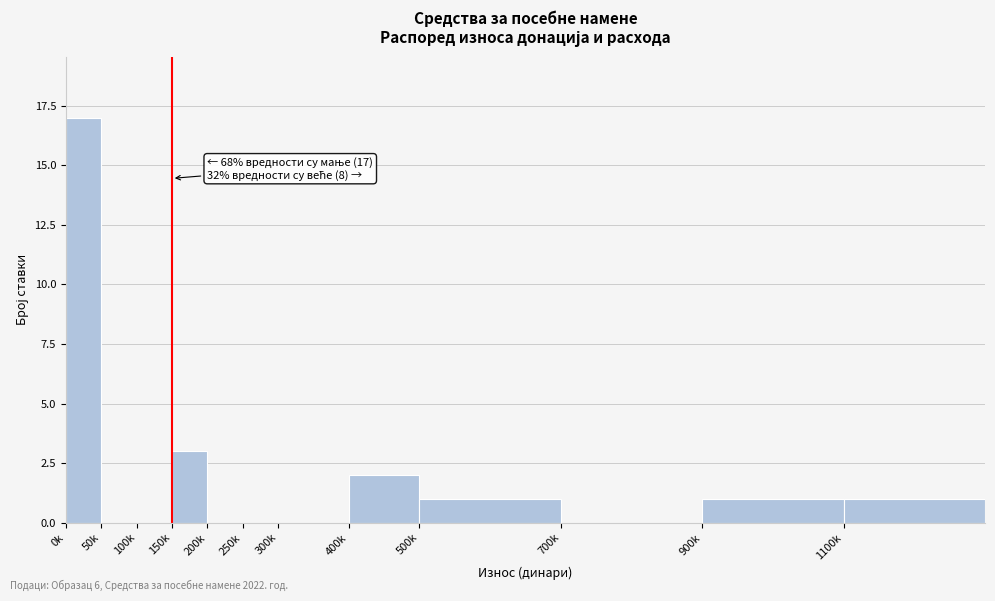

Reading left to right, list all the values displayed in this chart.

0k=17	50k=0	100k=0	150k=3	200k=0	250k=0	300k=0	400k=2	500k=1	700k=0	900k=1	1100k=1